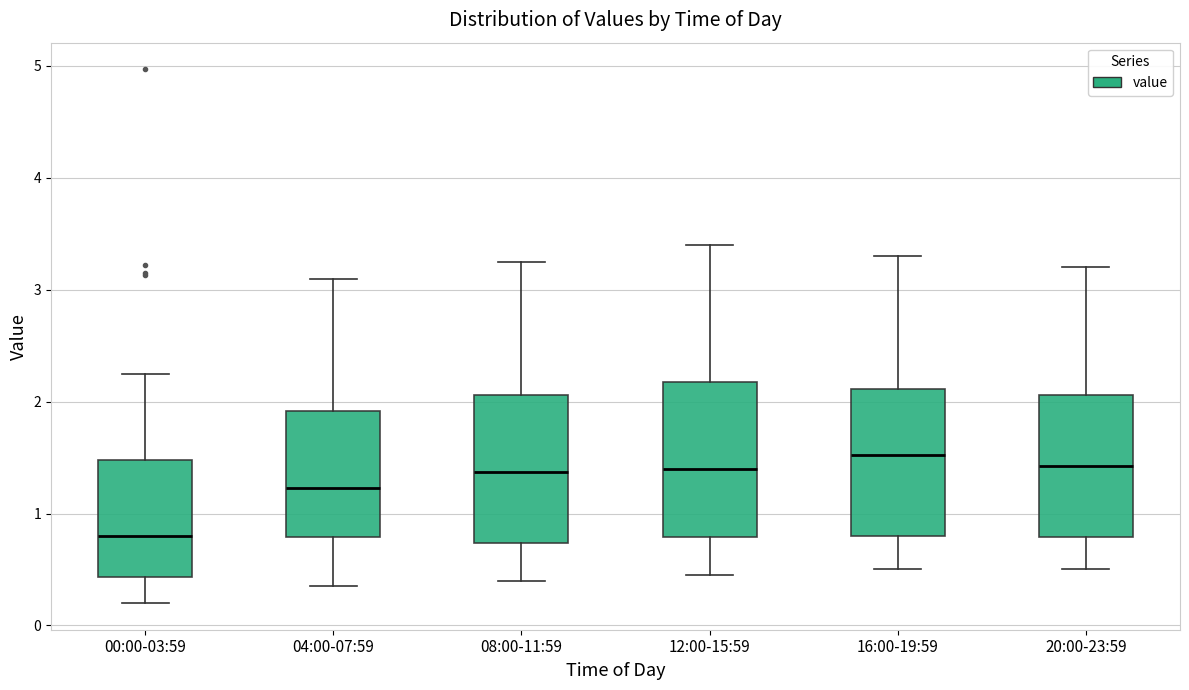

Reading left to right, read every box against the y-axis: the position of its median line, the range the box covers, and the ends of its whiskers. The values are not printed on the chart, so give them approximately, as read against the axis.

00:00-03:59: median 0.8, box 0.4 to 1.5, whiskers 0.2 to 2.3
04:00-07:59: median 1.2, box 0.8 to 1.9, whiskers 0.4 to 3.1
08:00-11:59: median 1.4, box 0.7 to 2.1, whiskers 0.4 to 3.3
12:00-15:59: median 1.4, box 0.8 to 2.2, whiskers 0.5 to 3.4
16:00-19:59: median 1.5, box 0.8 to 2.1, whiskers 0.5 to 3.3
20:00-23:59: median 1.4, box 0.8 to 2.1, whiskers 0.5 to 3.2